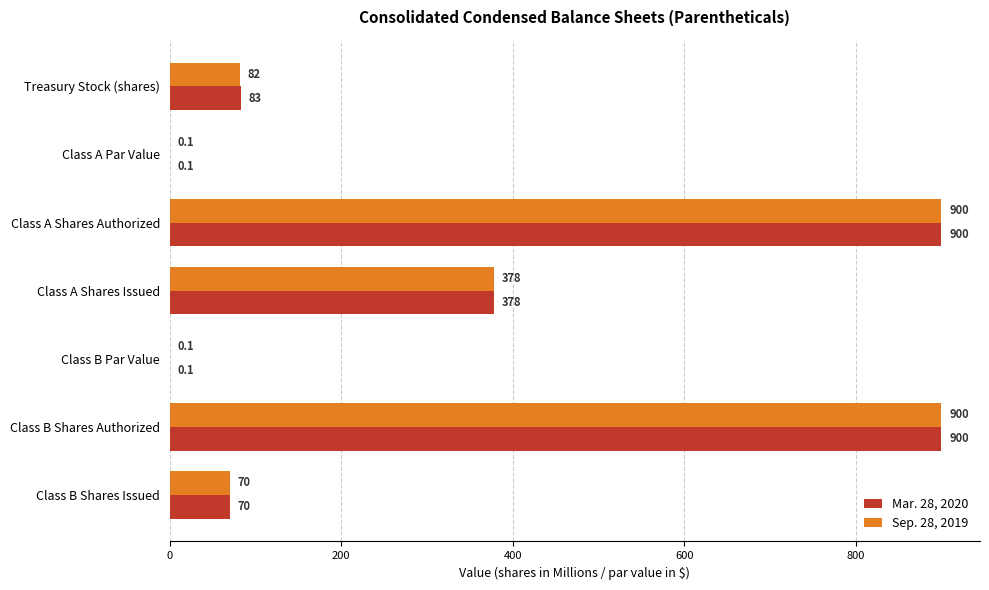

What is the approximate value of Sep. 28, 2019 at Class A Shares Authorized?

900.0